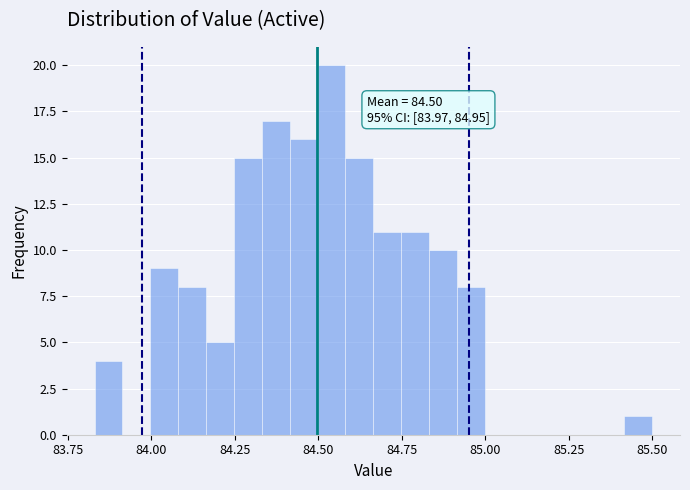

Read against the x-axis, roughly where is the centre of the tallest bar?

84.55